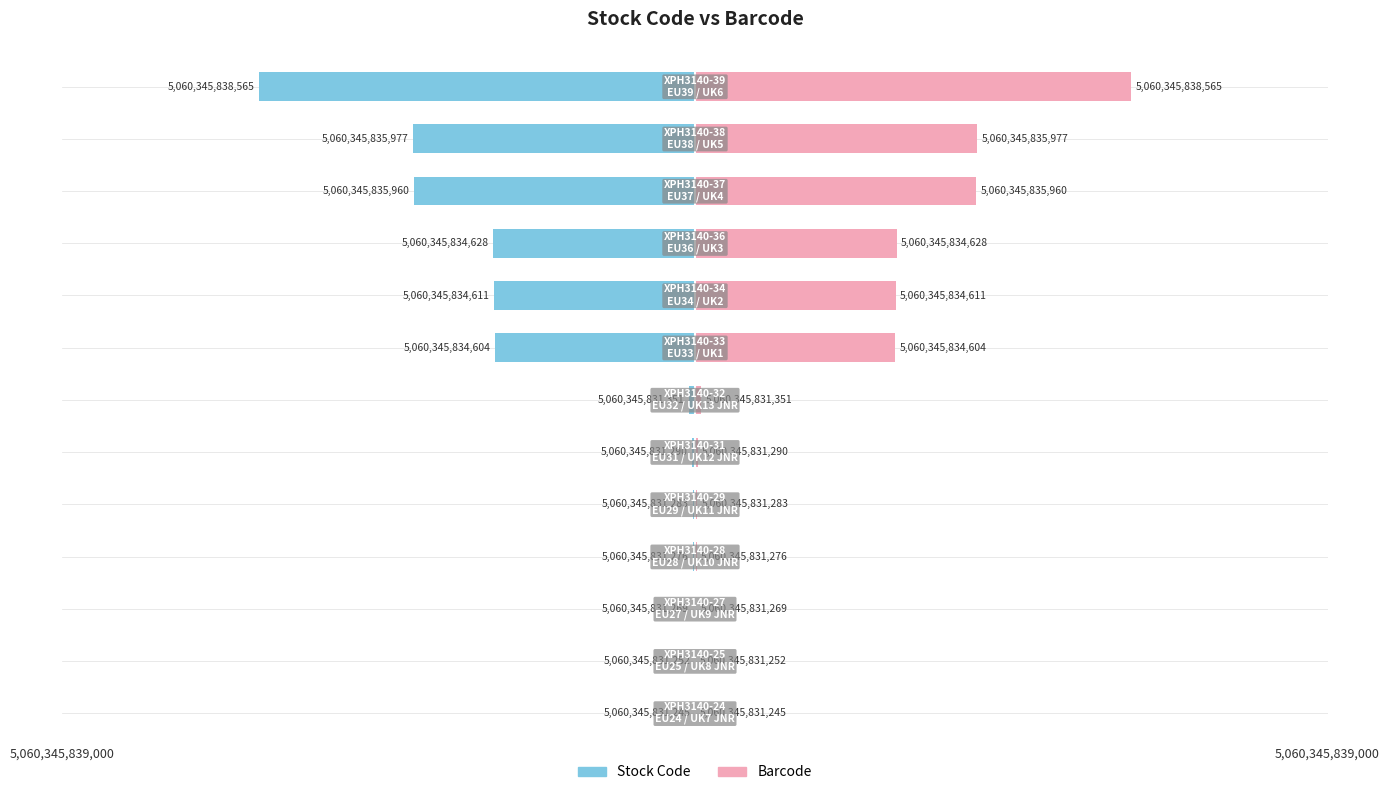

What is the value of the Barcode (relative) bar at the 7th from the left?

106